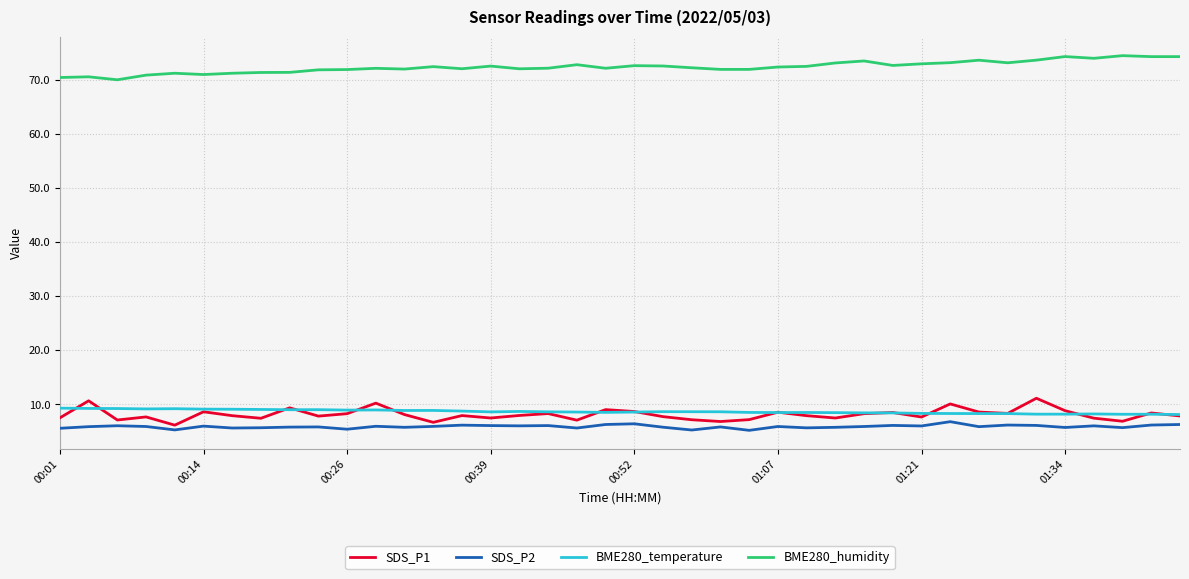

What is the highest value of the BME280_humidity series?

74.5